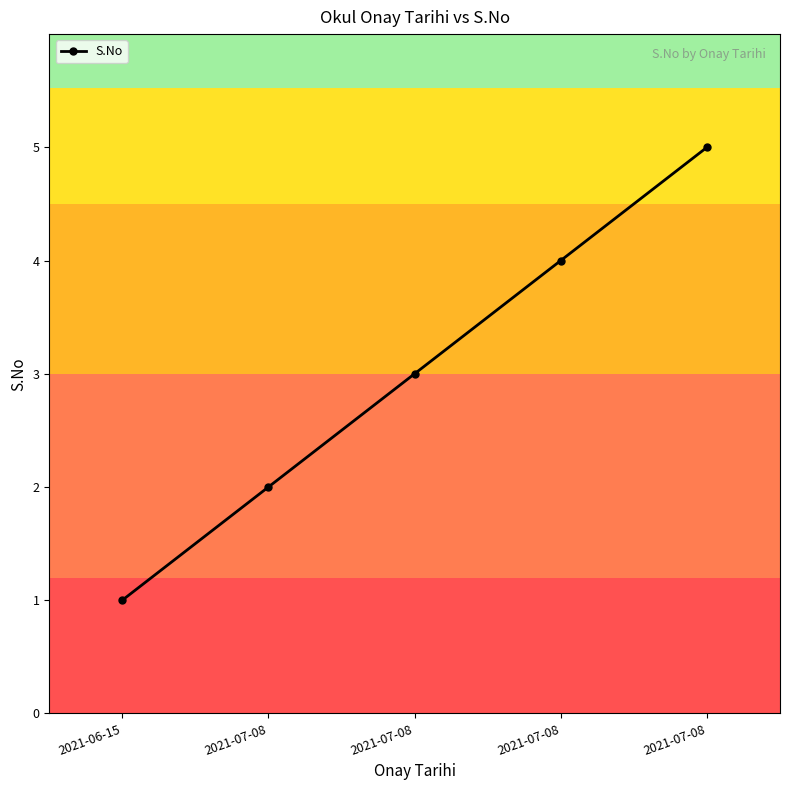

Does the chart display data point markers on the line(s)?

Yes